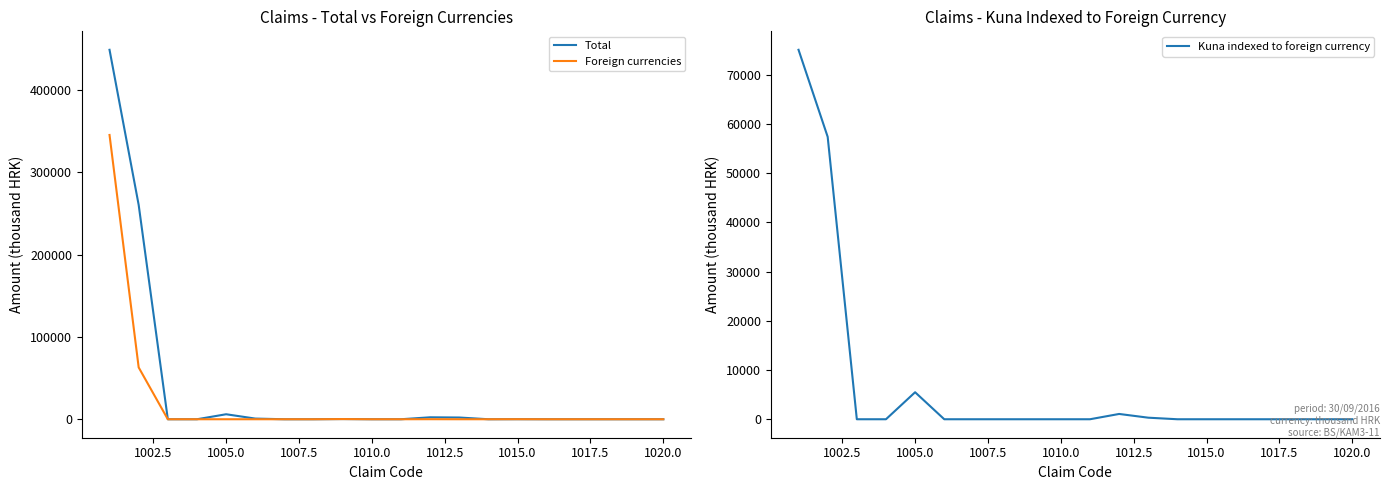

What are all the series names shown in the legend?

Total, Foreign currencies, Kuna indexed to foreign currency